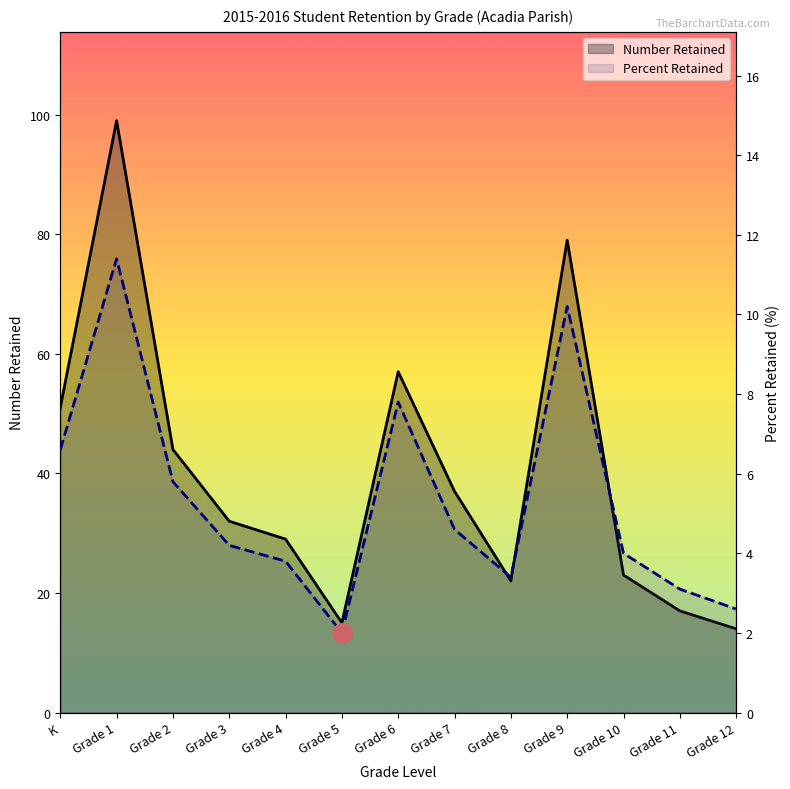

What is the sum of the Percent Retained values at Grade 8 and Grade 9?

13.6